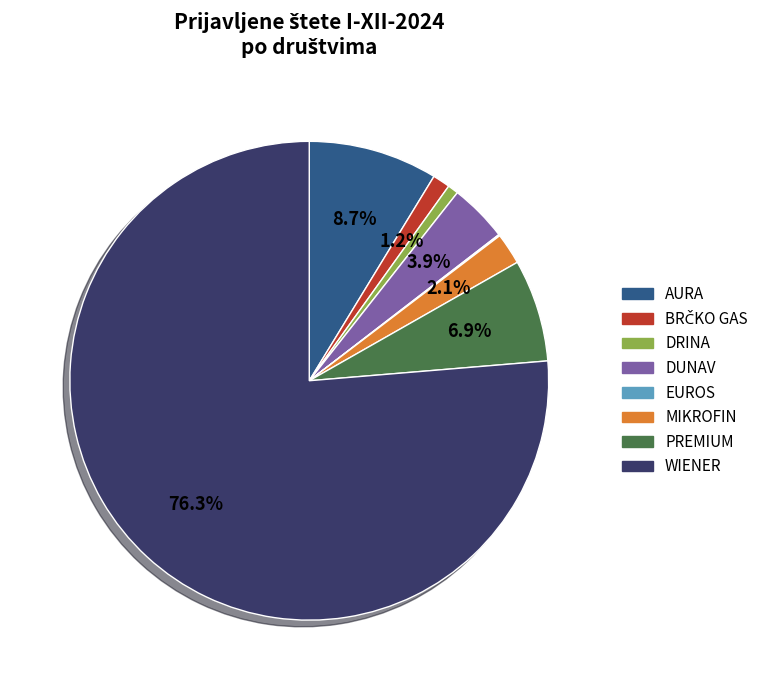

Which category has the biggest portion of the pie?

WIENER